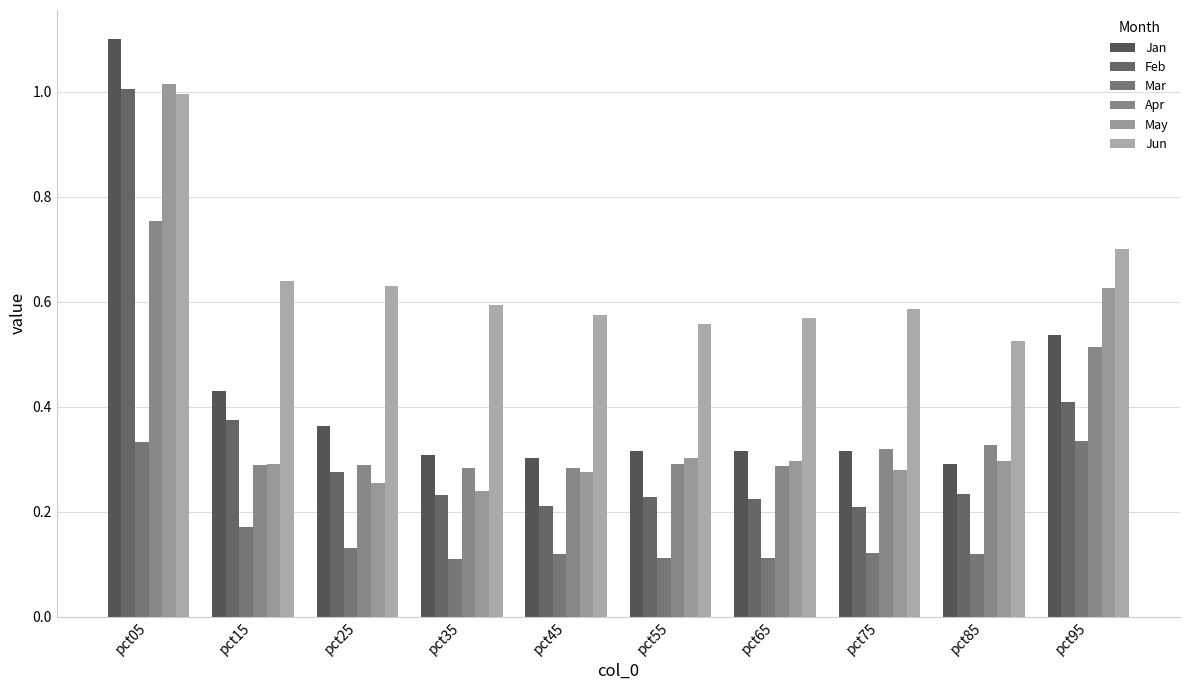

Which label corresponds to the largest value in the chart?

pct05